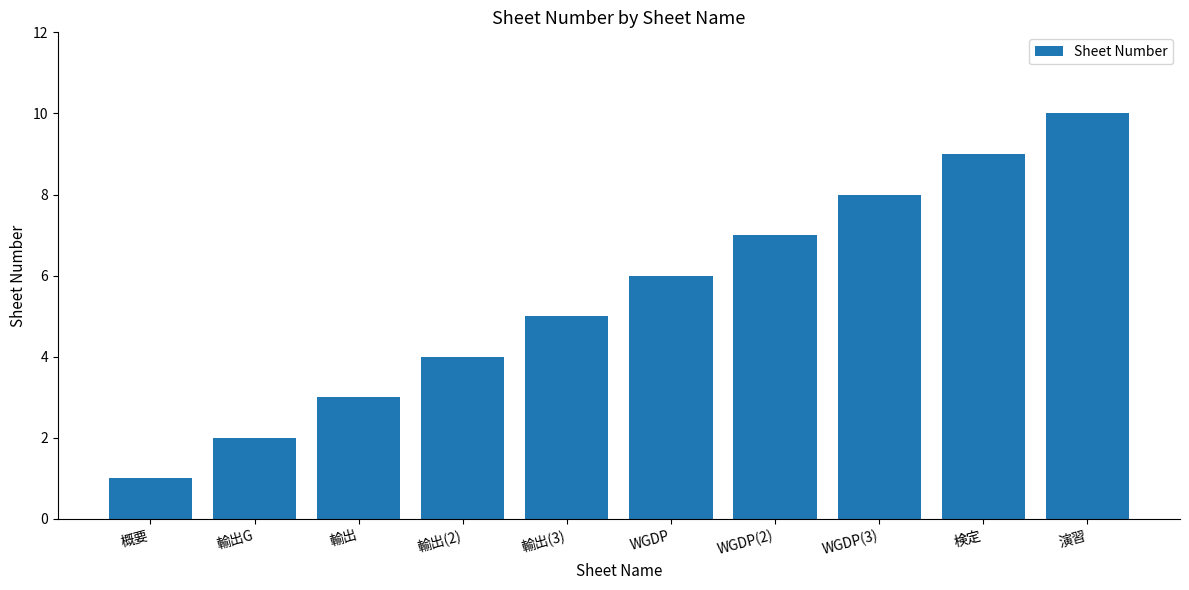

What is the average value?

6